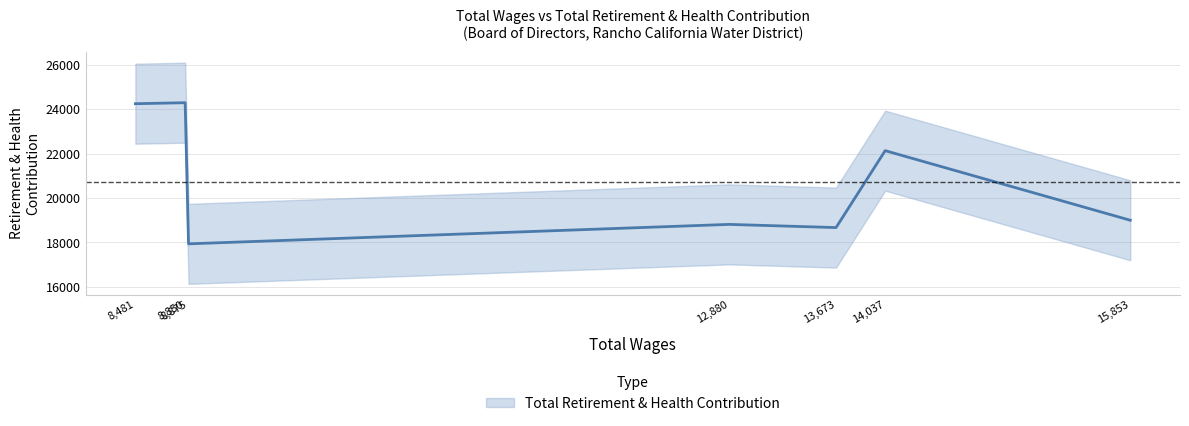

List the labels in order of value, smallest first.

8875.0, 13673.0, 12880.0, 15853.0, 14037.0, 8481.0, 8850.0